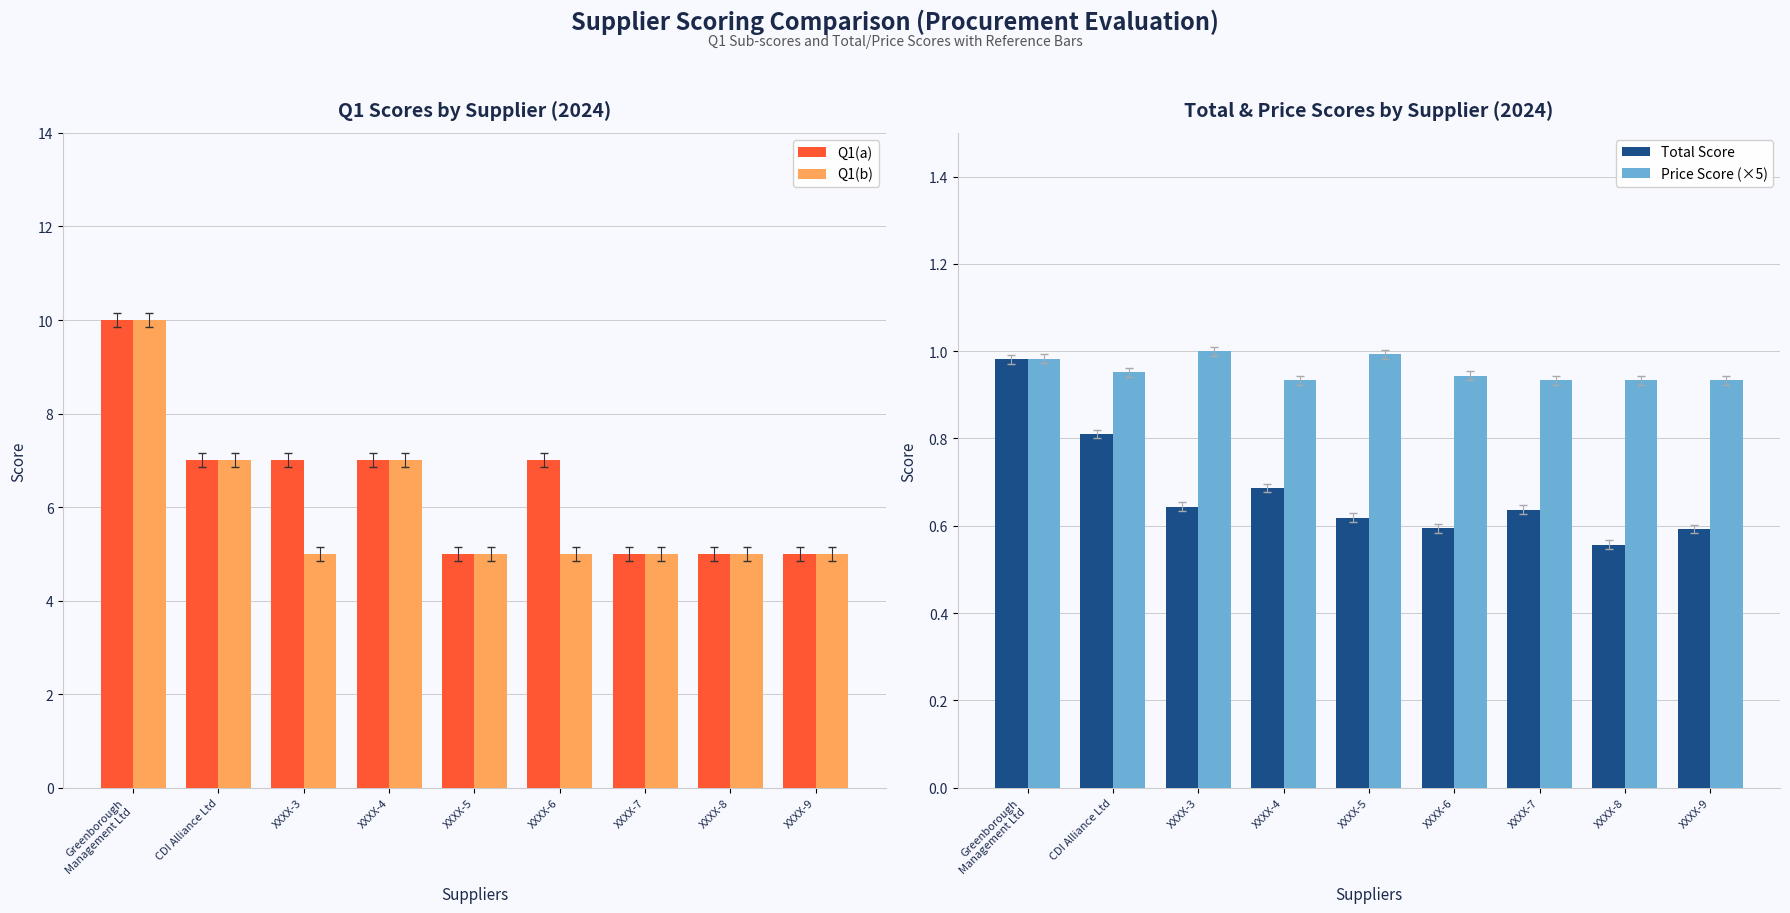

What is the total value across all series at XXXX-9?

11.5